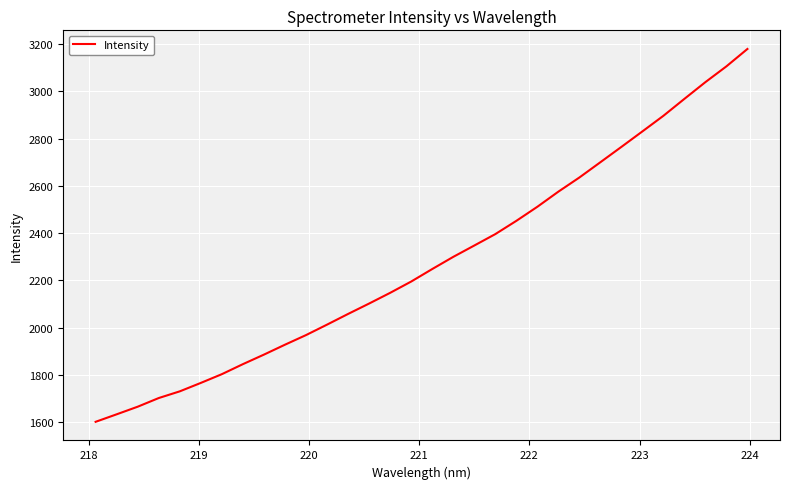

What is the sum of all values?

73002.2